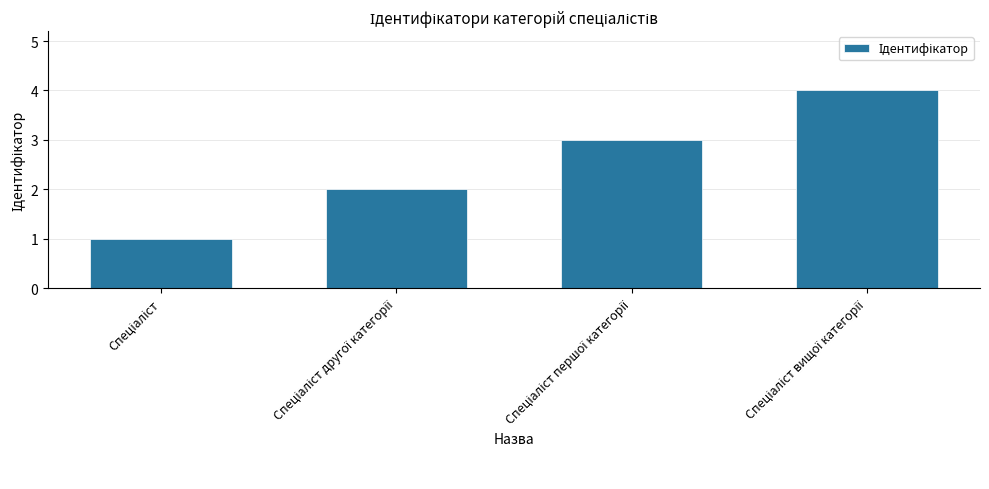

What is the greatest value displayed?

4